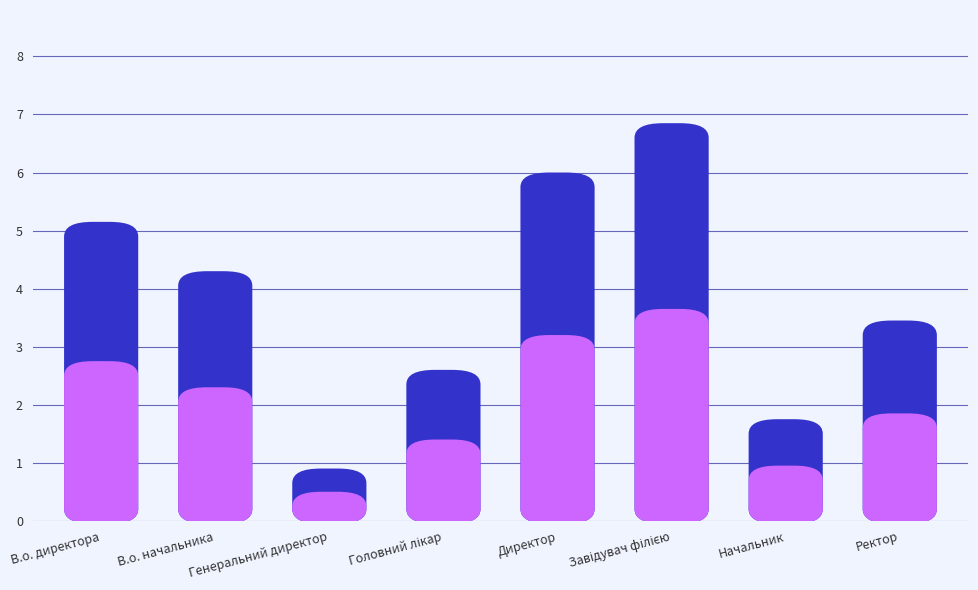

Between Директор and Ректор, which is larger?

Директор